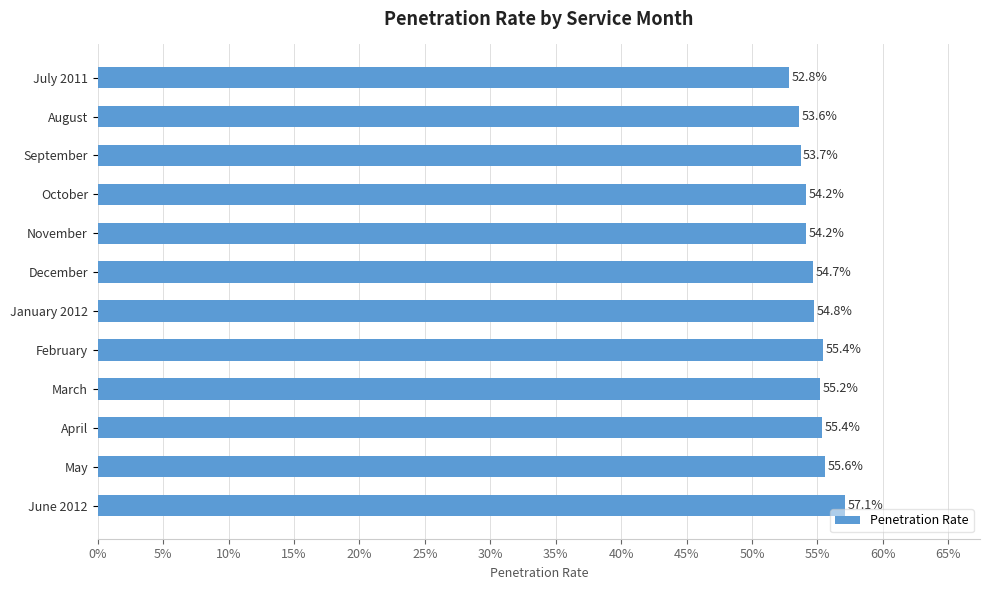

What is the greatest value displayed?

0.6